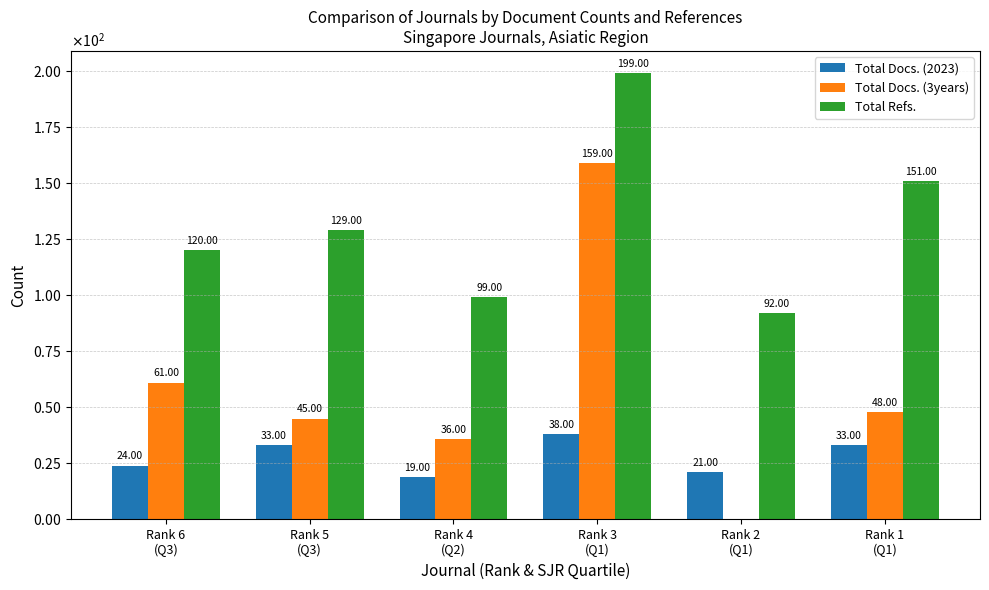

At which label is Total Docs. (3years) closest to 79?

Rank 6
(Q3)